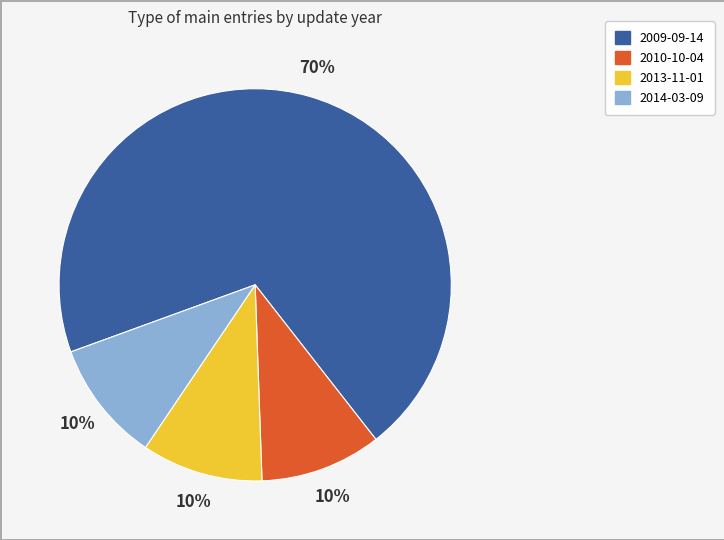

How many slices are in this pie chart?

4